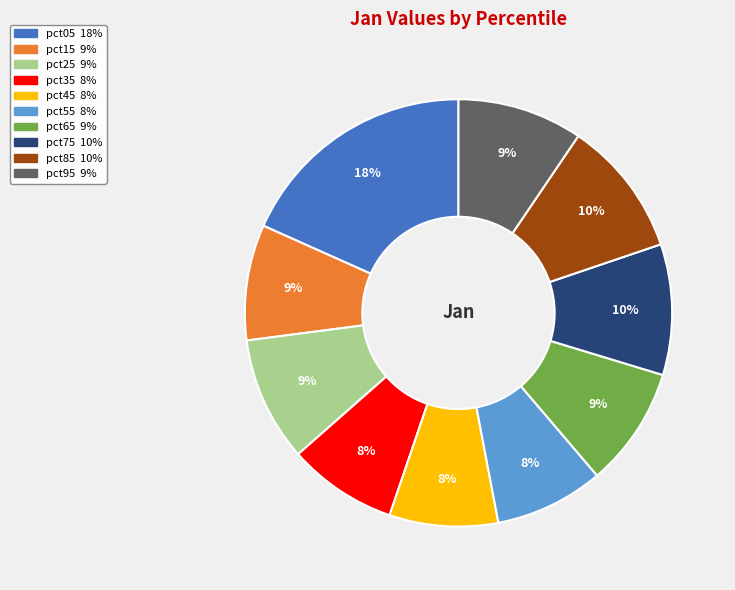

What percentage is the pct65 slice, to the nearest percent?

9%